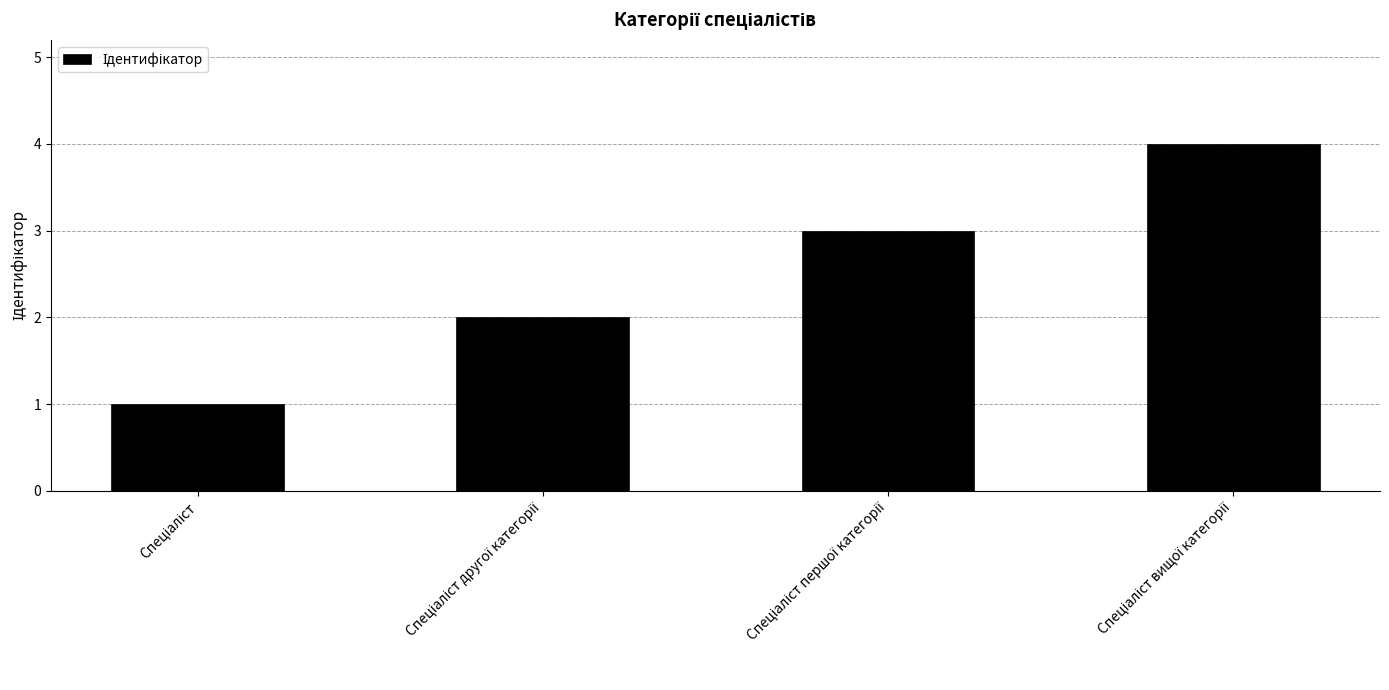

What is the difference between the maximum and minimum values?

3